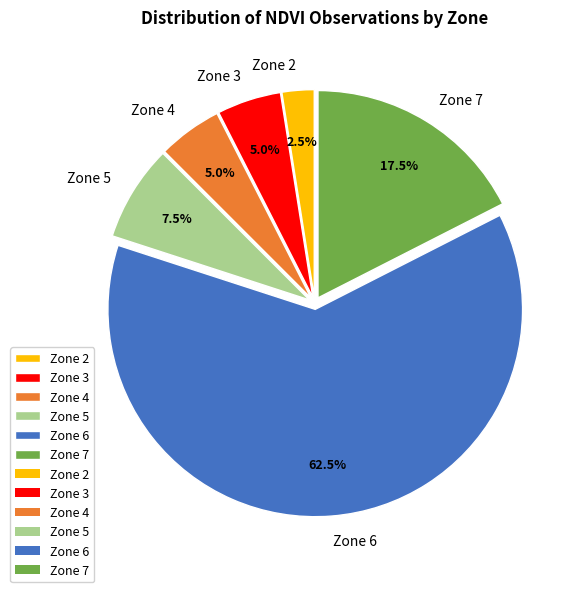

What is the largest slice in the pie chart?

Zone 6